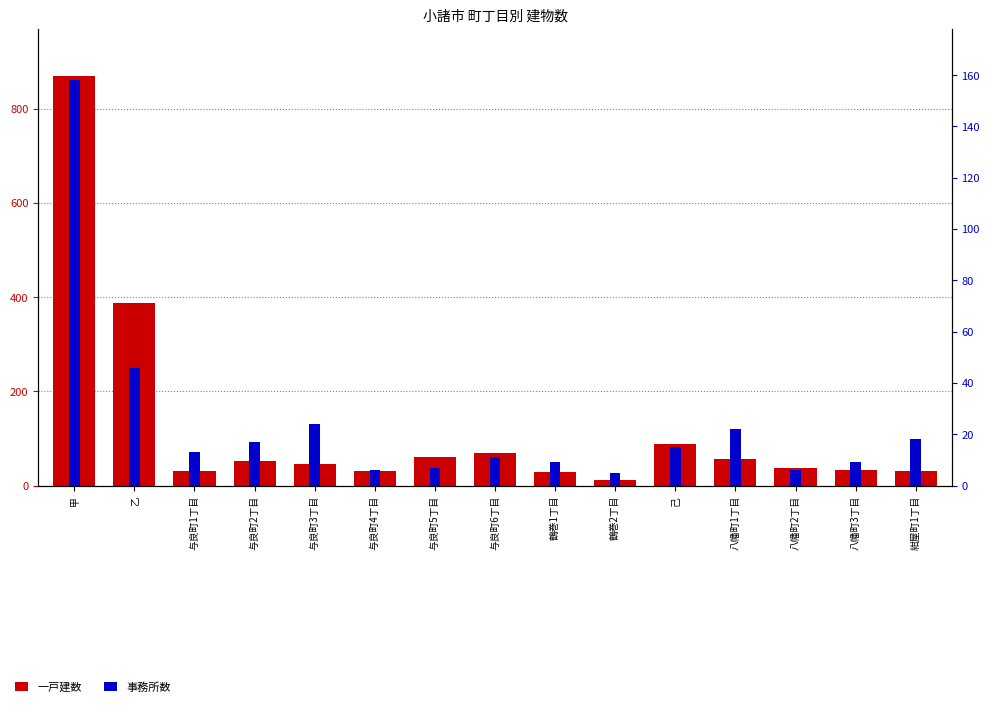

How many bars are there in total?

30